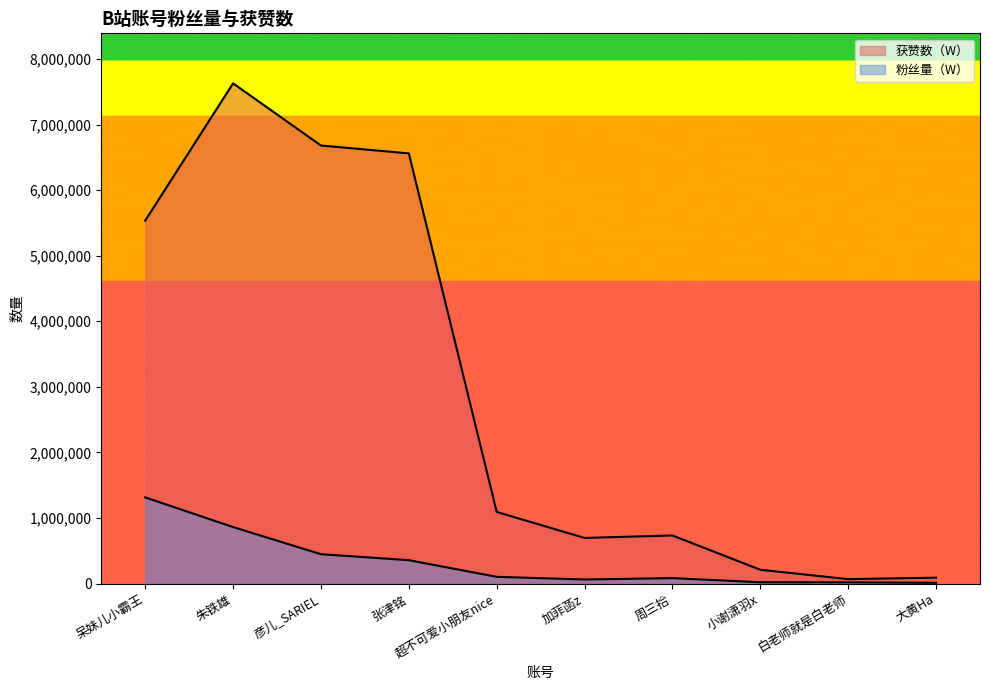

True or false: 粉丝量（W） and 获赞数（W） intersect in this chart.

False